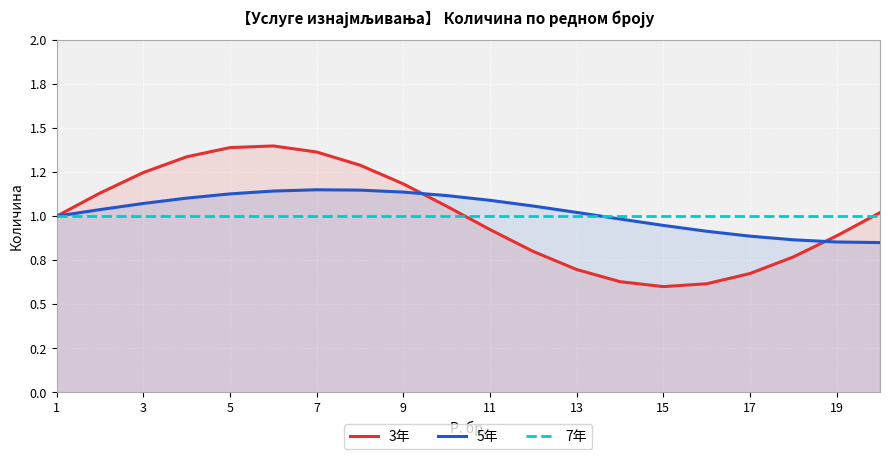

What is the label of the 2nd point from the left?

3